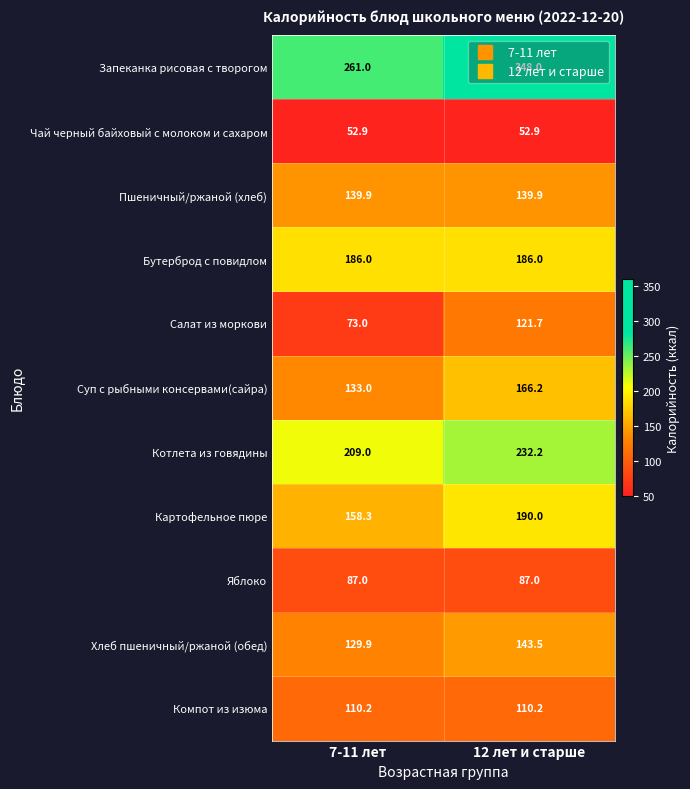

Which series has the largest total across all categories?

Запеканка рисовая с творогом